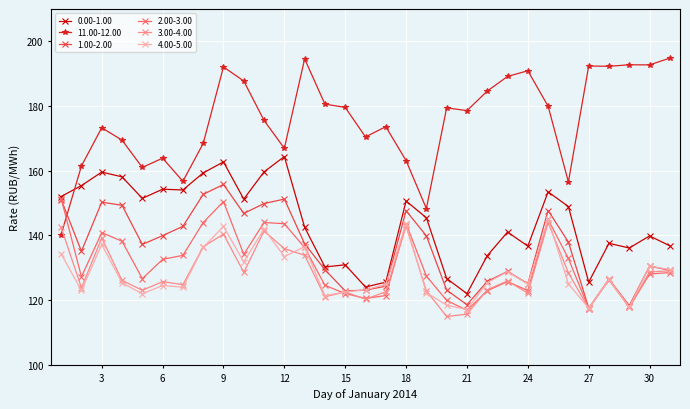

Does the chart display data point markers on the line(s)?

Yes